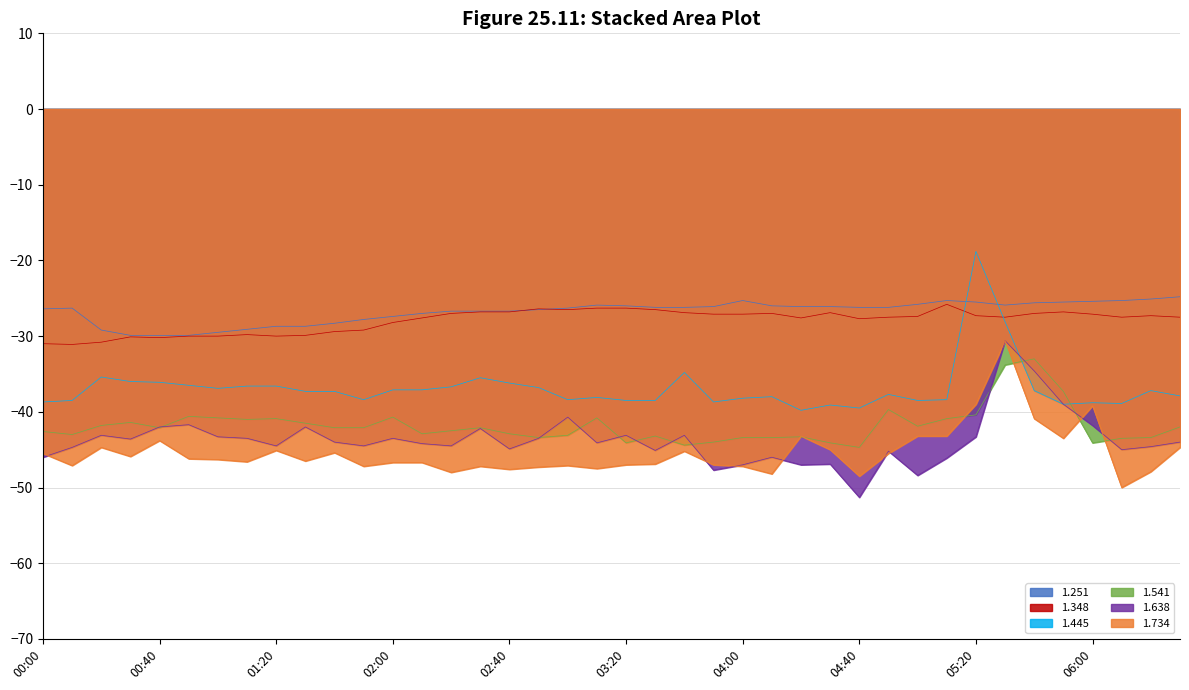

Where does the 1.734 series first go above -46?

00:00